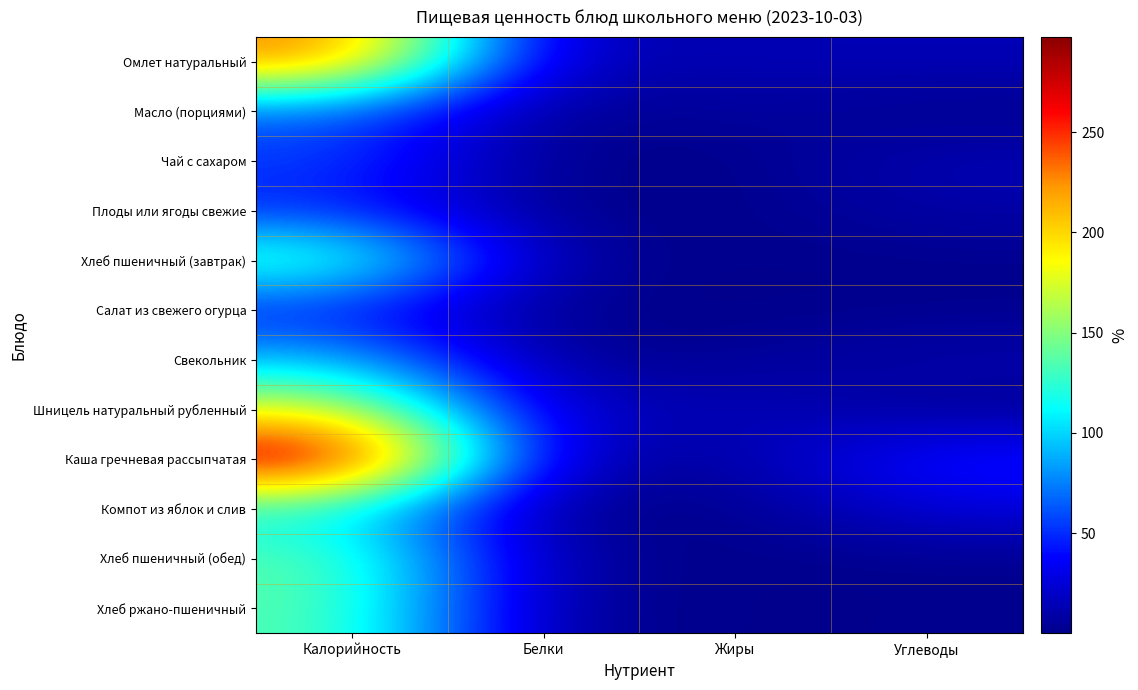

What is the spread (max minus min) of values at Углеводы?

46.2